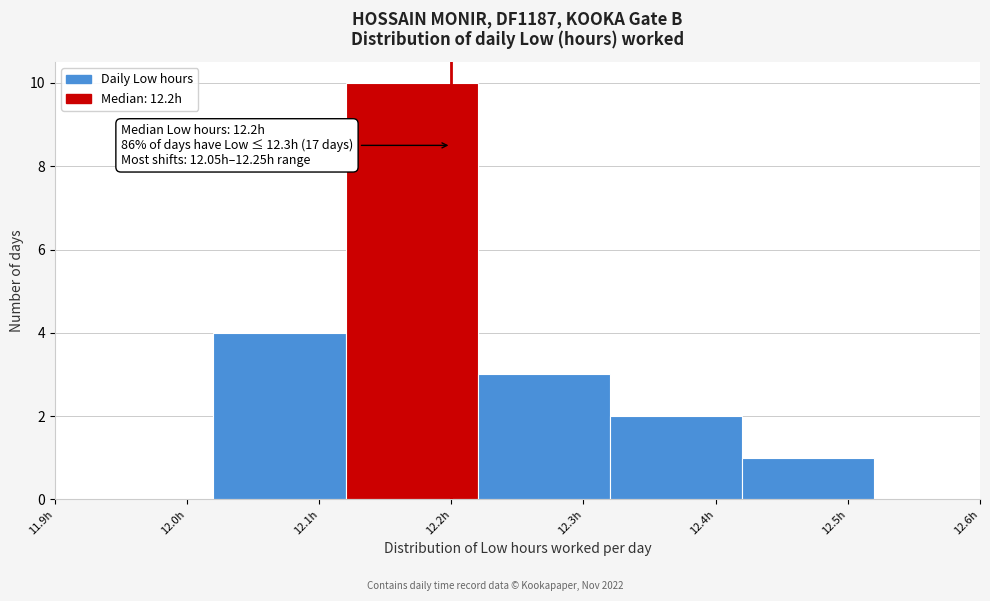

Over which range of the x-axis is the bar tallest?

12.12 to 12.22